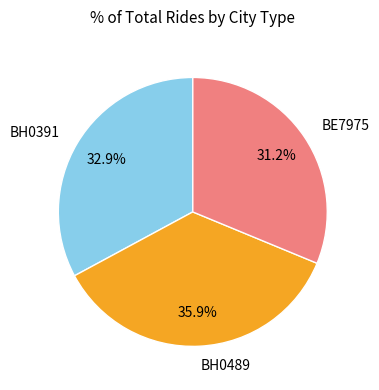

To the nearest percent, what percentage of the pie is BH0391?

33%